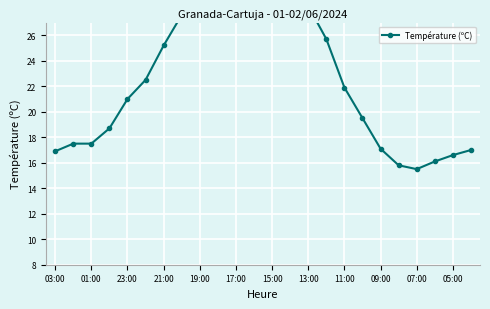

What is the ratio of the value at 13:00 to the value at 01:00?

1.6